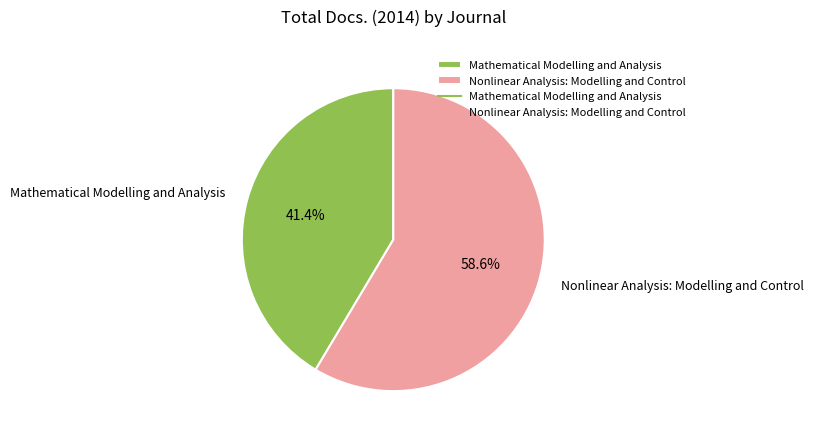

Count the number of slices in the pie.

2